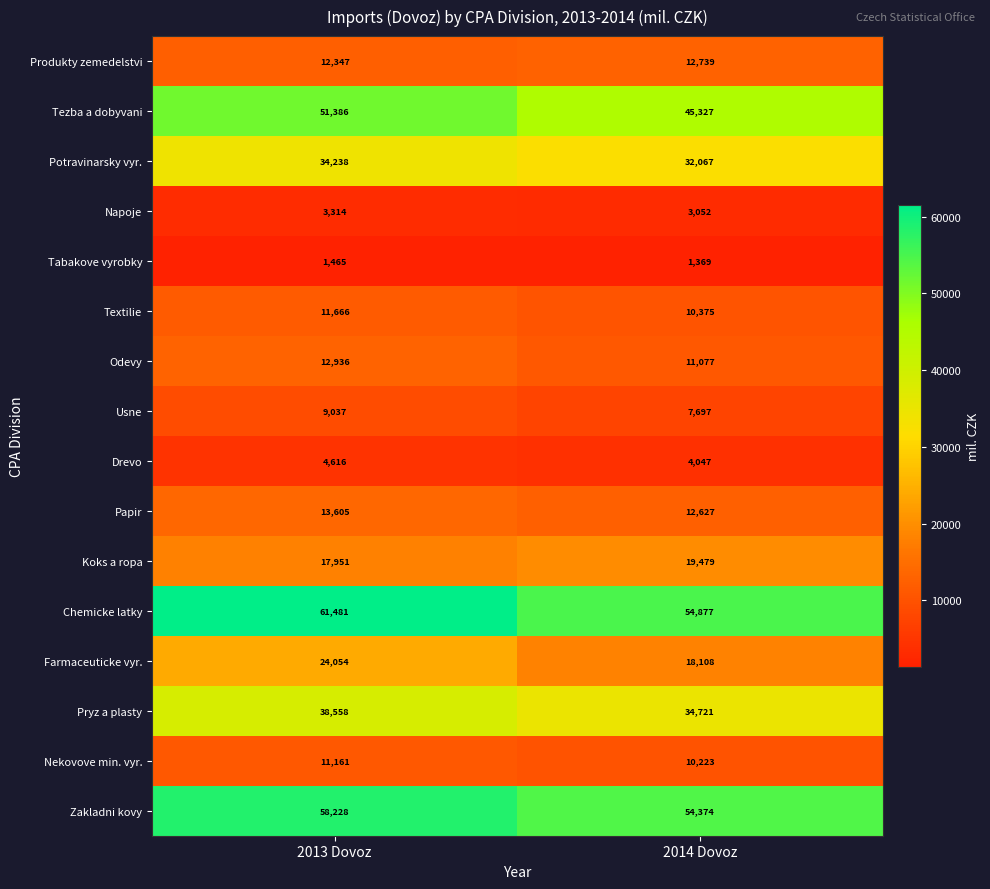

What is the spread (max minus min) of values at 2013 Dovoz?

60016